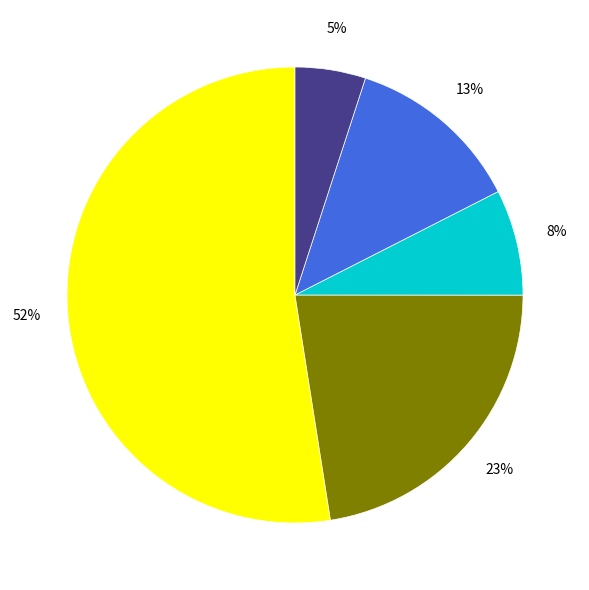

To the nearest percent, what is the difference between the largest and smallest slice percentages?

47%